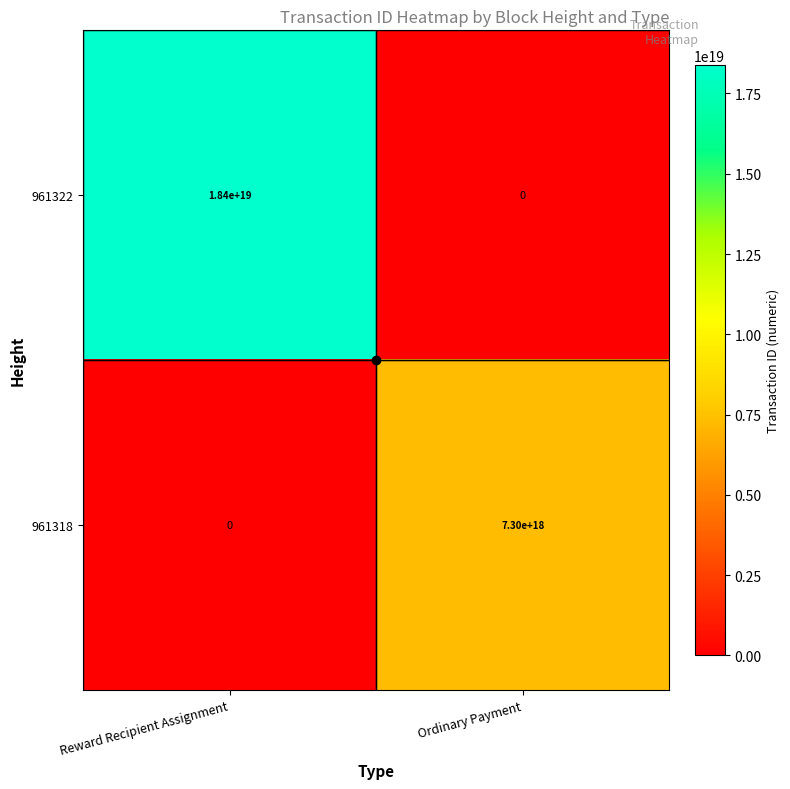

The value of 961322 at Ordinary Payment is 5987996303625323520. True or false?

False